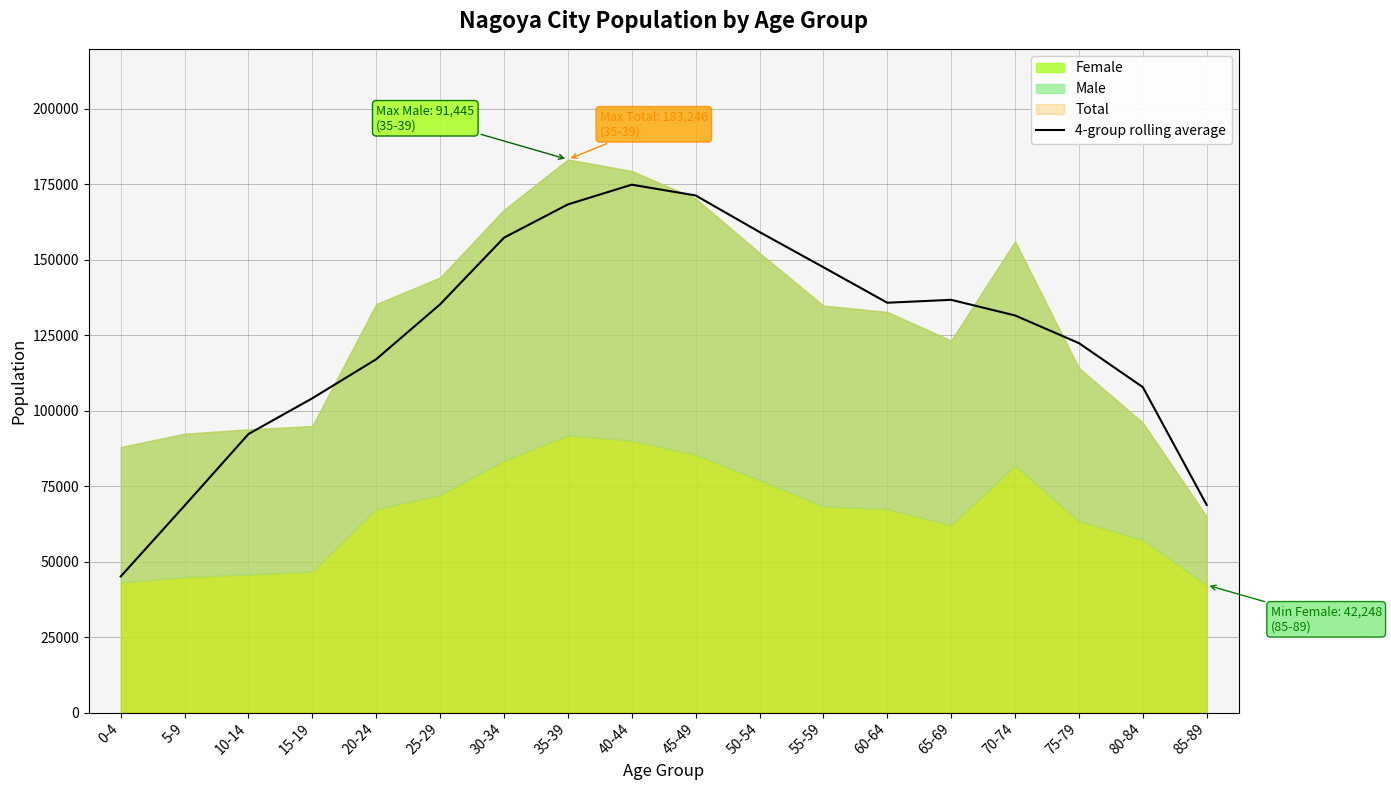

Where is the data nearest to the value 109988?

80-84